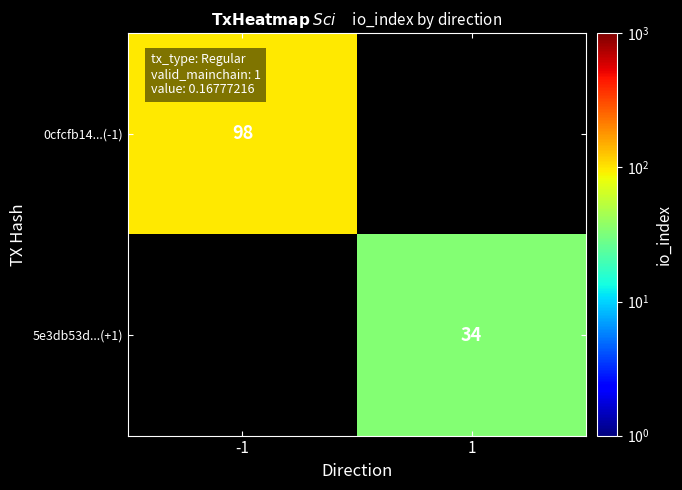

Count the number of data series in this chart.

2